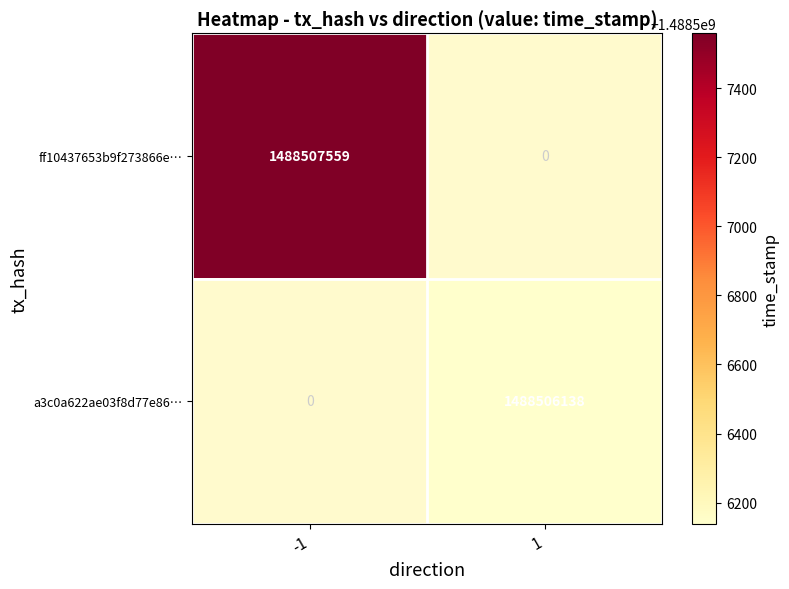

True or false: a3c0a622ae03f8d77e8640a62b0f255bd2faf05 has a value of 1488506138 at time_stamp.

True